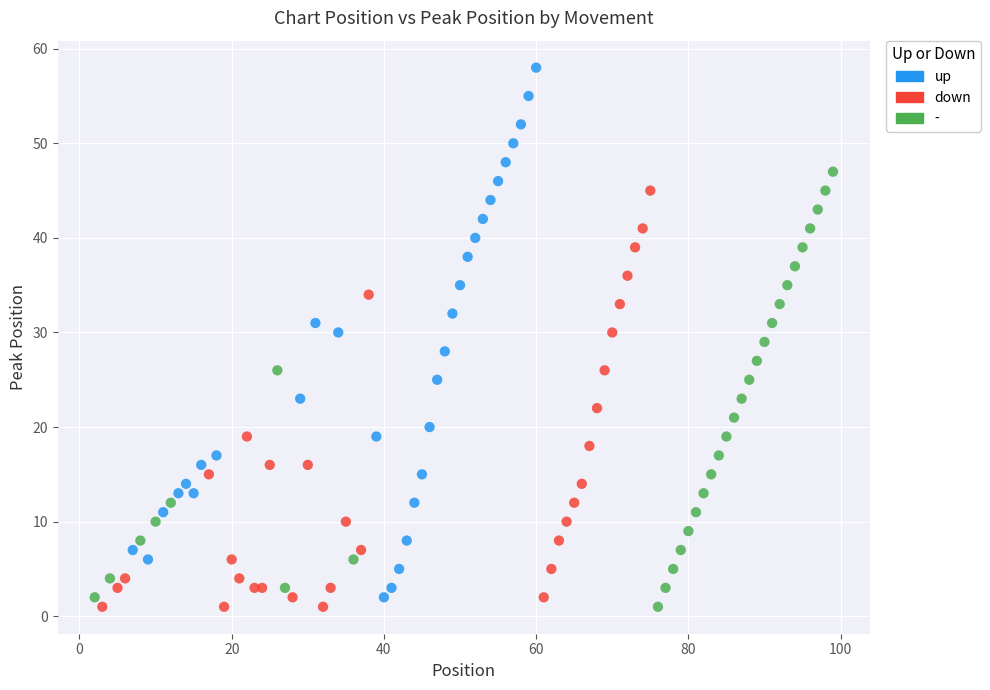

Which series has the widest spread of Y values?

up